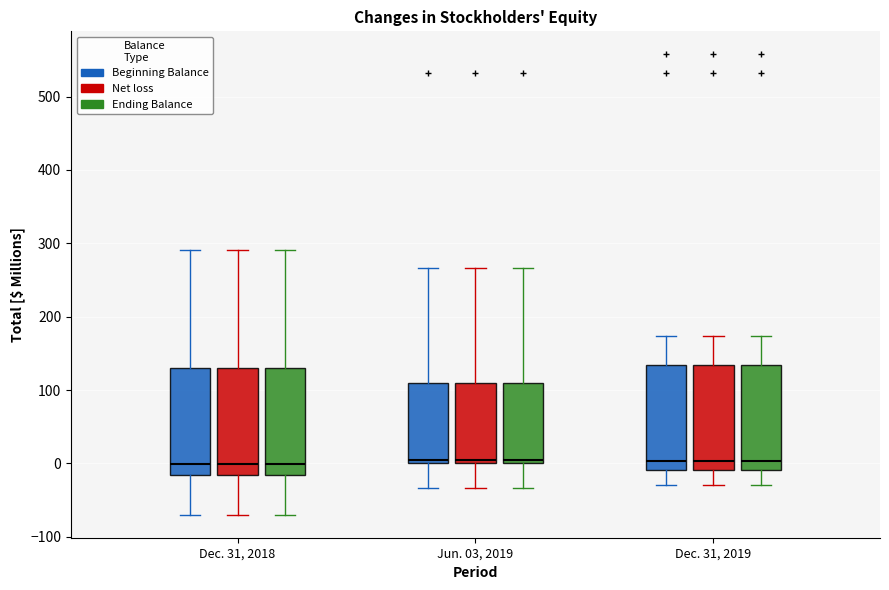

Where is the upper edge of the box for Jun. 03, 2019 (Ending Balance) on the y-axis? The values are not printed on the chart, so give them approximately, as read against the axis.

110